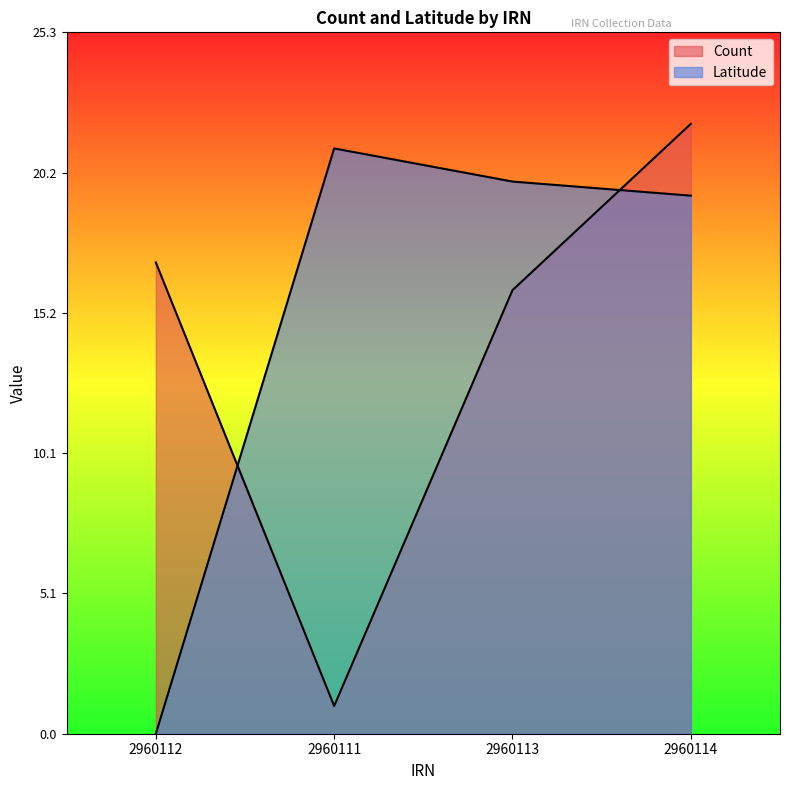

What are all the series names shown in the legend?

Count, Latitude